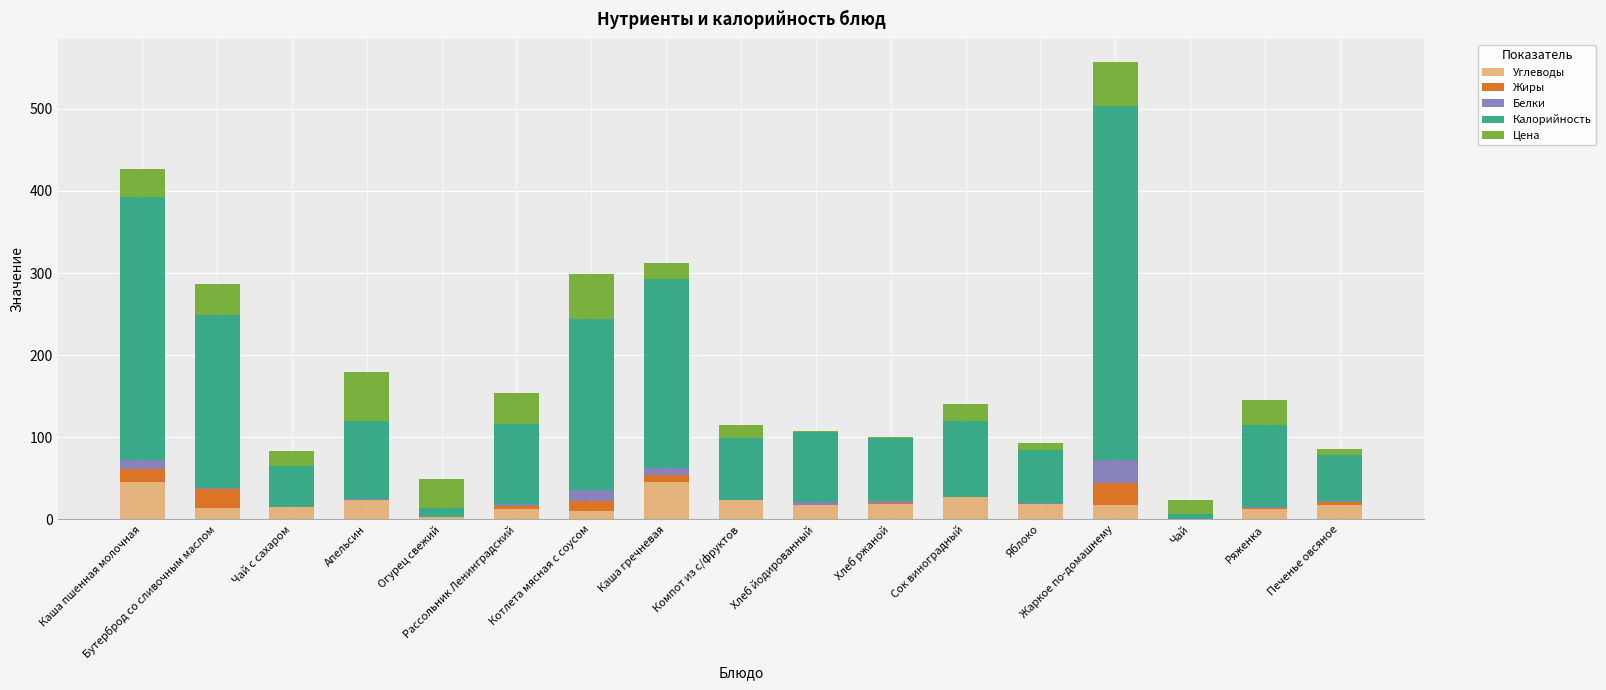

At which category is the sum across all series the highest?

Жаркое по-домашнему